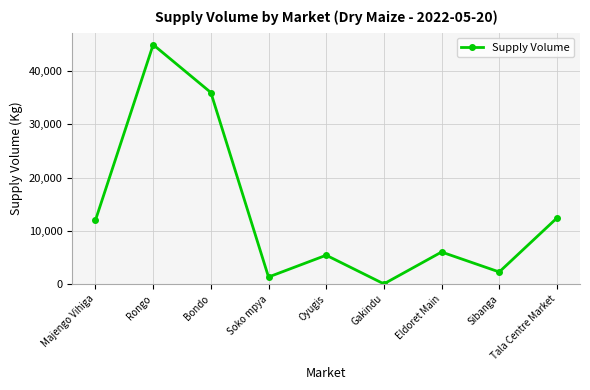

How many values are below 6000?

4